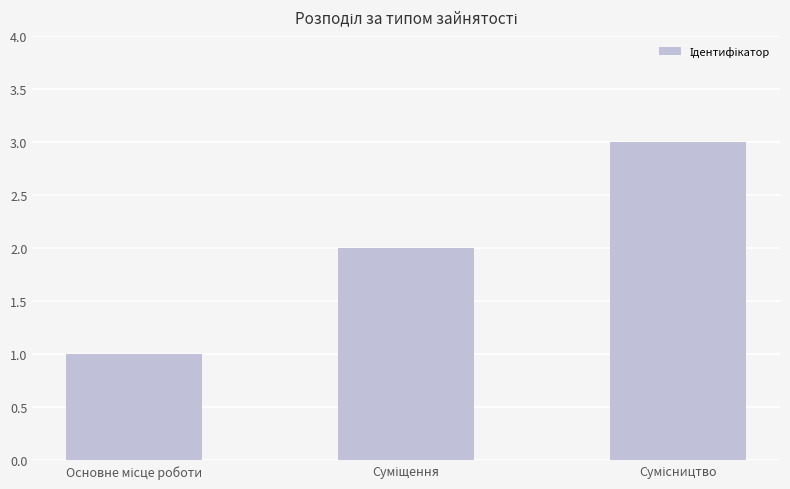

What is the maximum value shown in the chart?

3